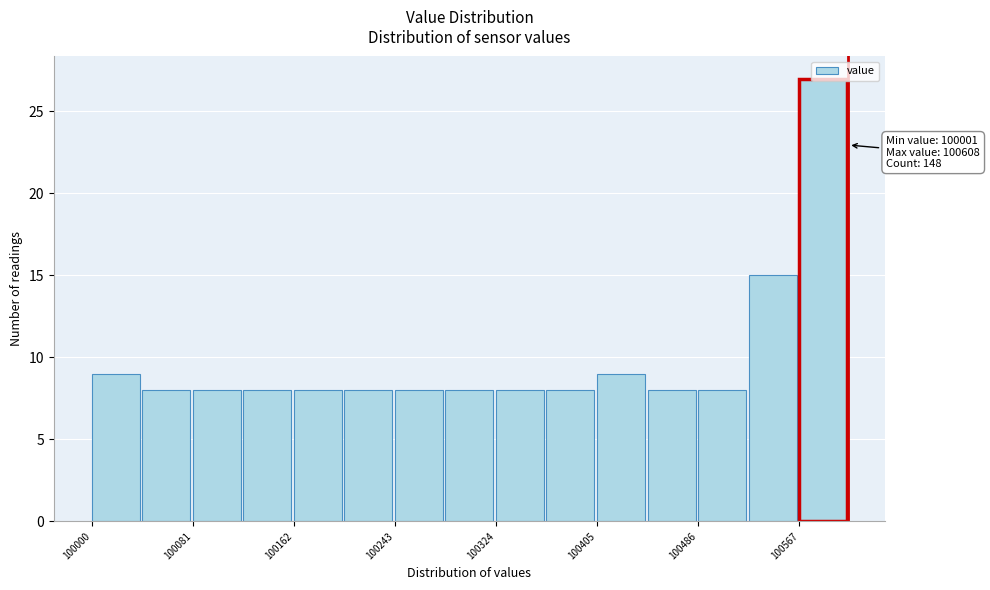

Over which range of the x-axis is the bar tallest?

100570 to 100610